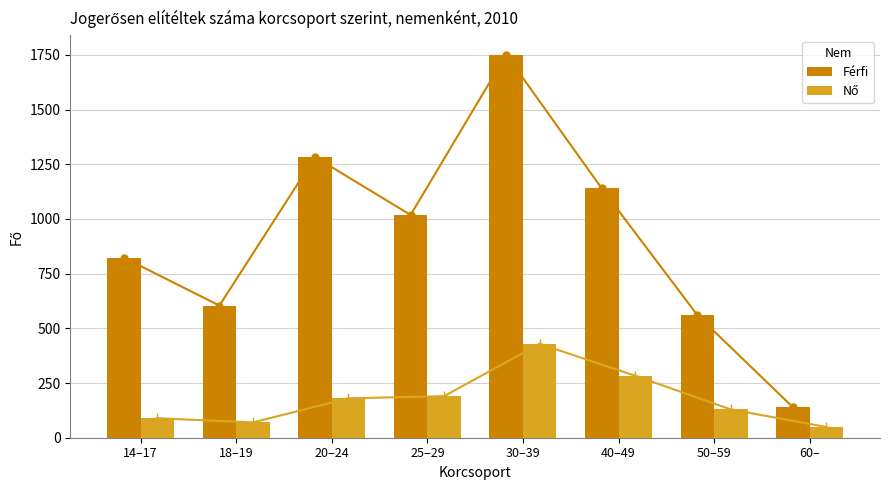

How many bars are there in total?

16